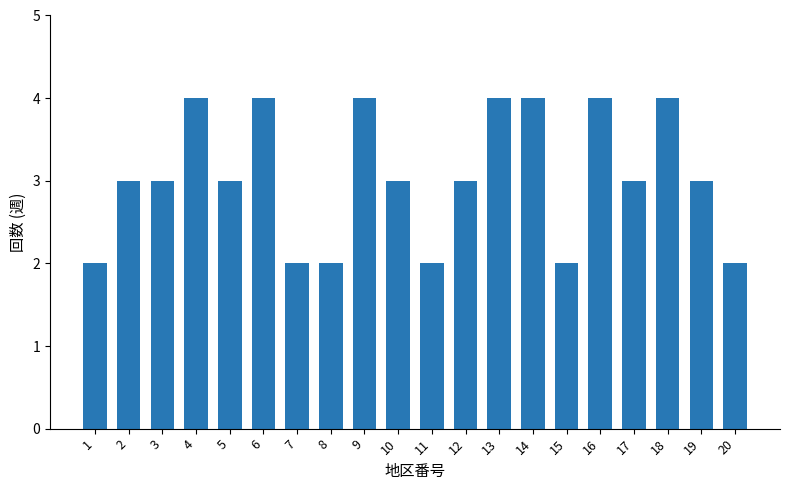

Read the value at 14.

4